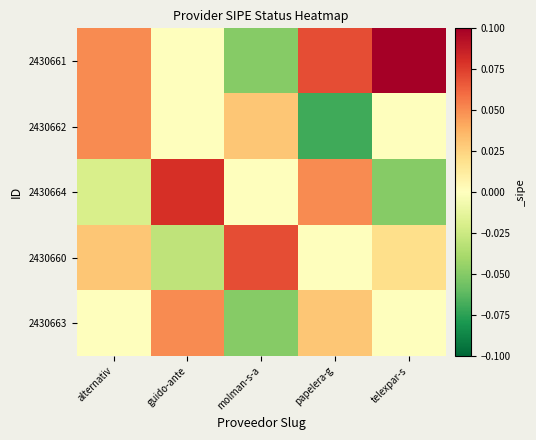

Which has a higher value, papelera-g or alternativ?

papelera-g